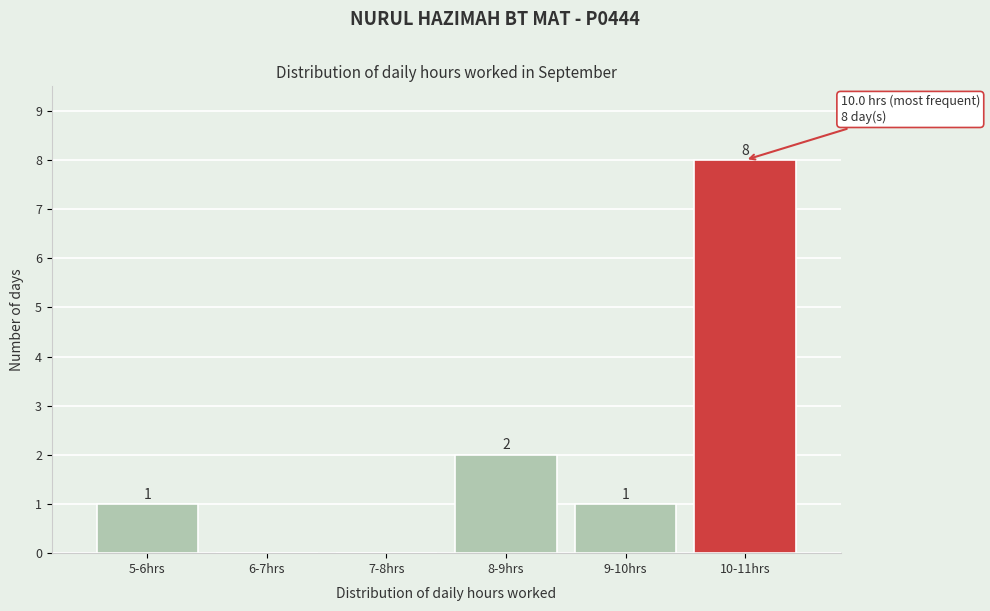

Reading left to right, extract all data points from this chart.

5-6hrs=1	6-7hrs=0	7-8hrs=0	8-9hrs=2	9-10hrs=1	10-11hrs=8